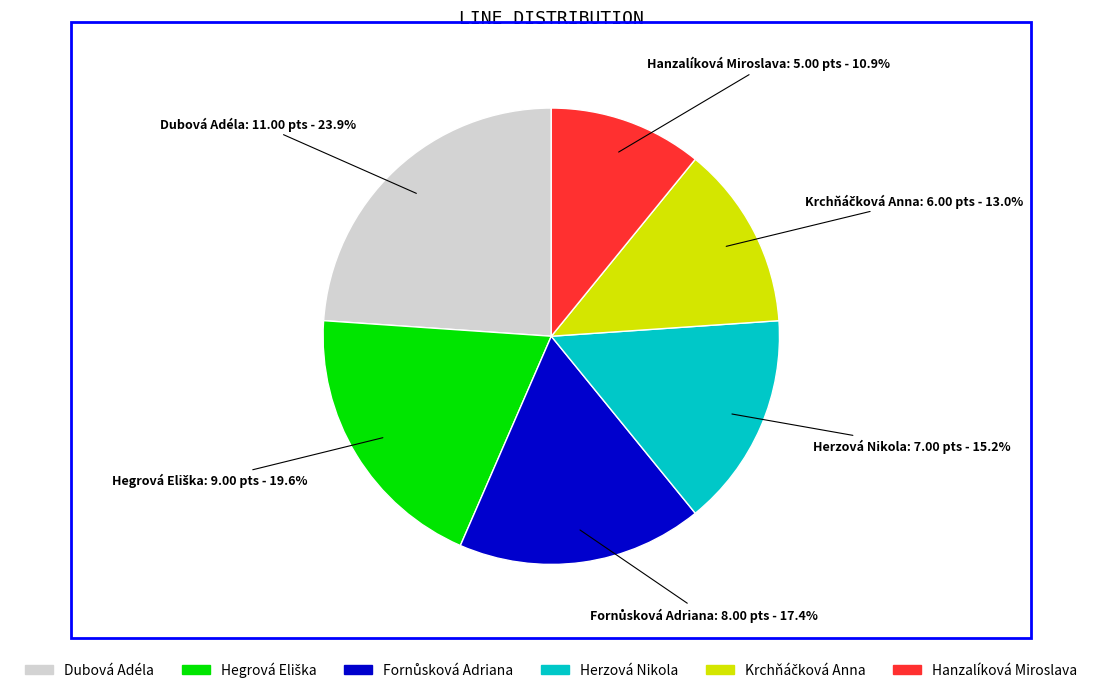

Count the number of slices in the pie.

6